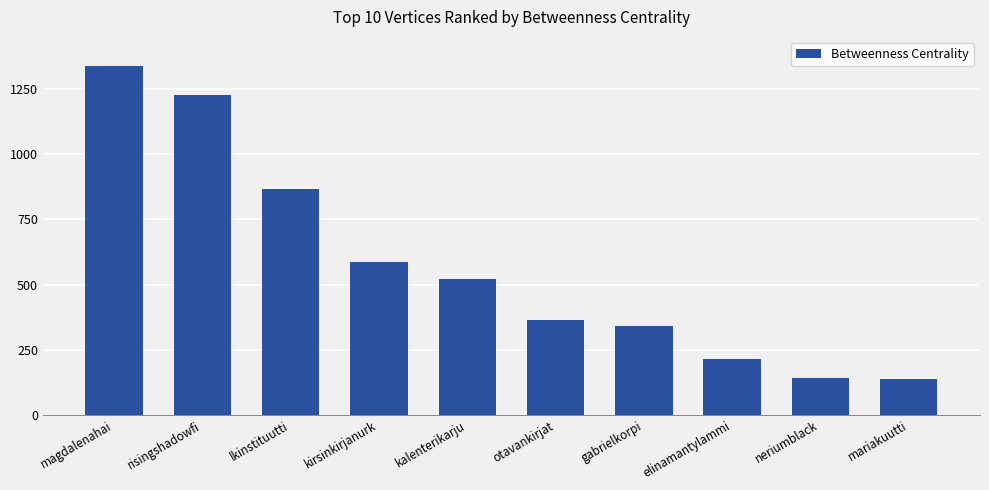

Between kirsinkirjanurk and otavankirjat, which is larger?

kirsinkirjanurk